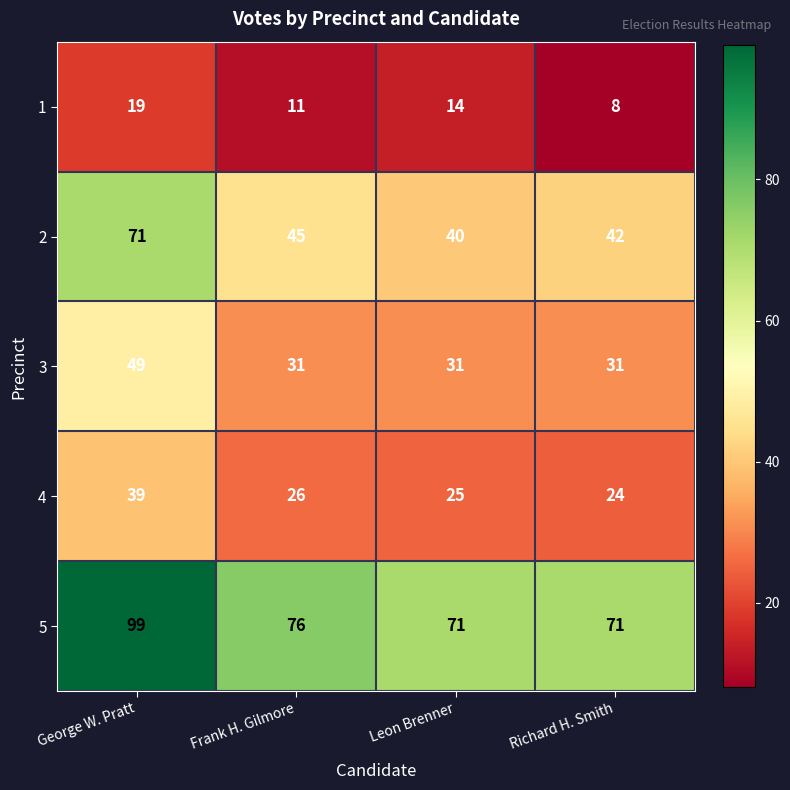

At which category is the sum across all series the highest?

George W. Pratt